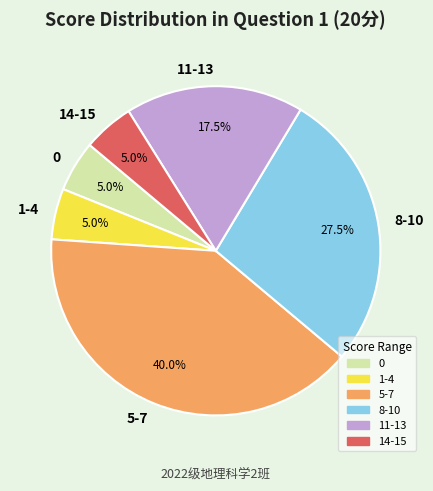

Is there a majority slice in this chart?

No